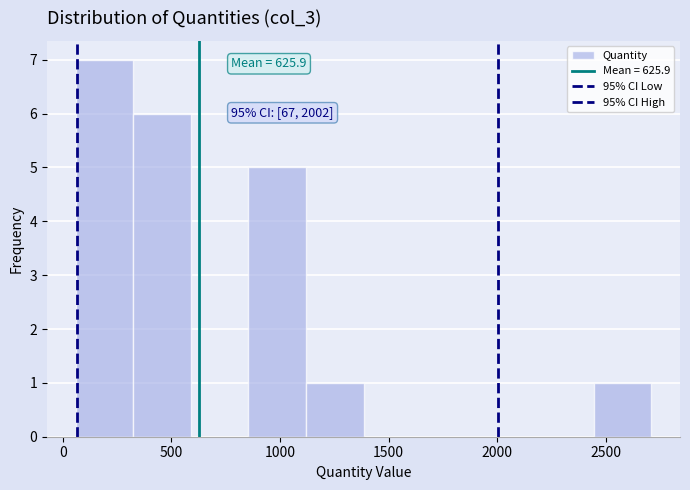

Over which range of the x-axis is the bar tallest?

50 to 300